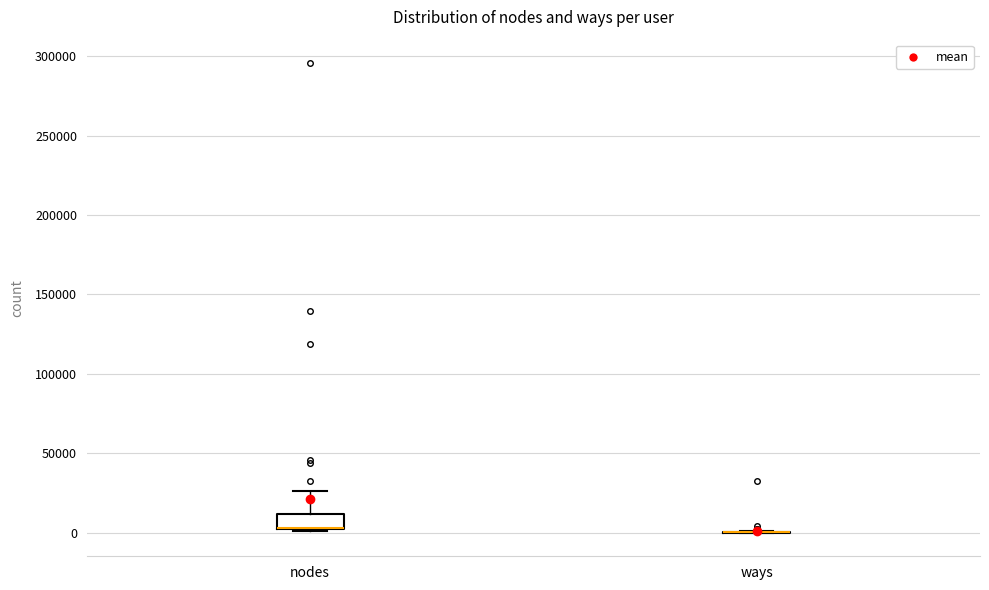

Reading left to right, transcribe this box plot: for each box, give where its median line is, the range the box spans, and where its two whiskers end, as read against the y-axis. The values are not printed on the chart, so give them approximately, as read against the axis.

nodes: median 5000 (drawn on the box's lower edge), box 0 to 10000, whiskers 0 to 25000
ways: box collapsed to a line at 0, whiskers 0 to 0